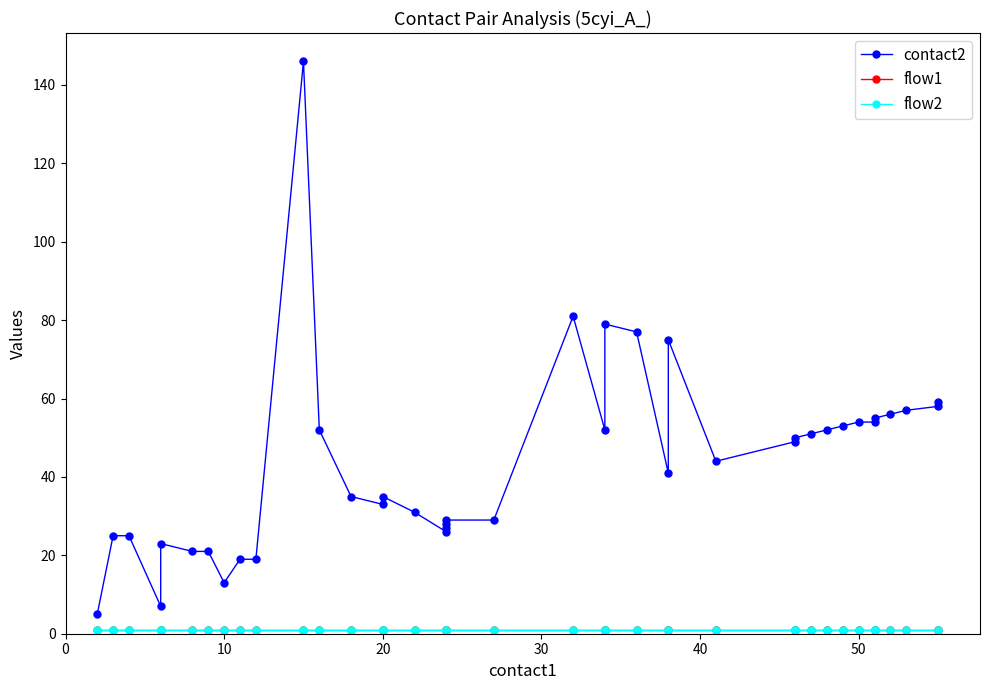

Rank the series by their maximum value, from highest to lowest.

contact2, flow1, flow2